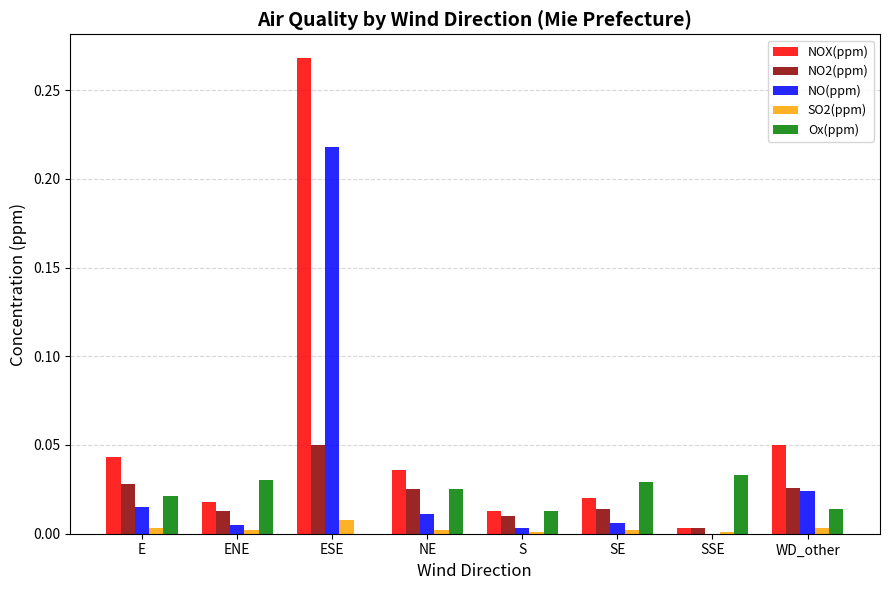

At which category does the chart reach its peak across all series?

ESE